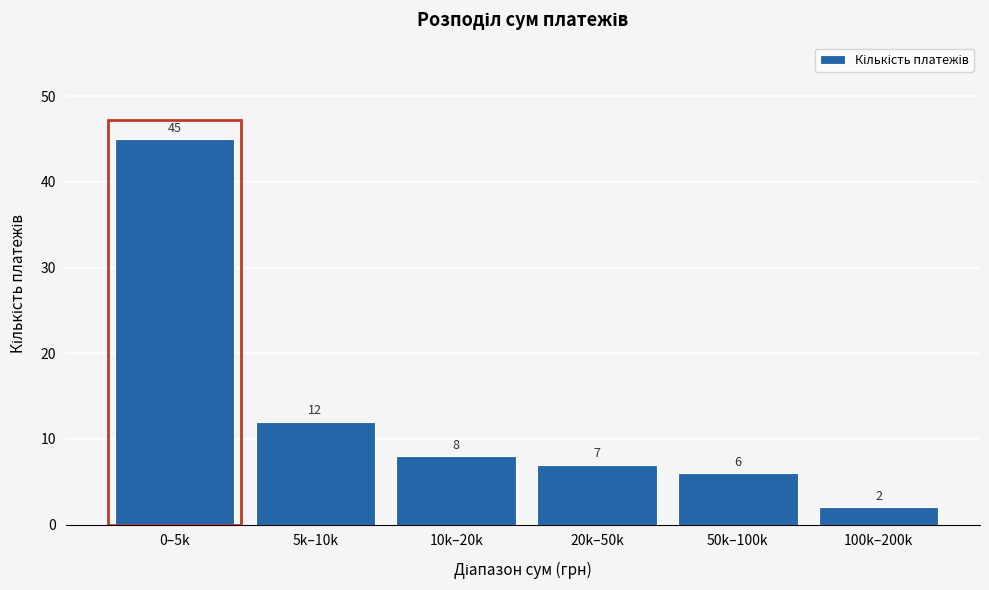

Reading left to right, extract all data points from this chart.

45	12	8	7	6	2